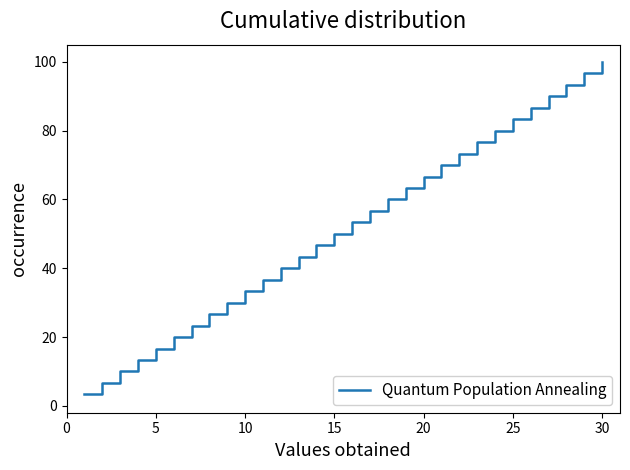

What is the maximum value shown in the chart?

100.0